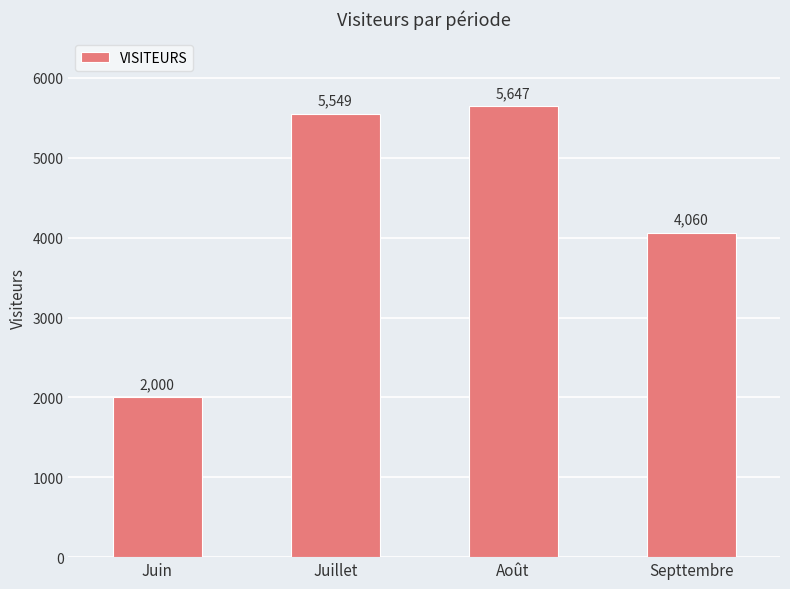

How many series are shown in this chart?

1